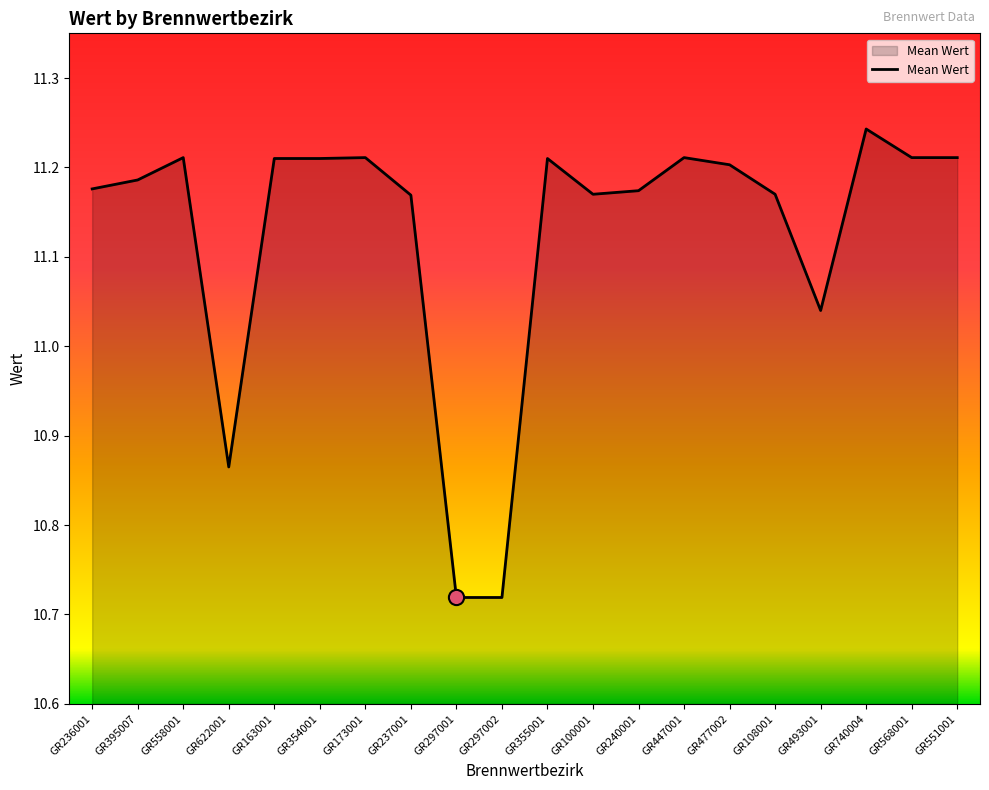

What is the change in value from GR297001 to GR240001?

+0.5